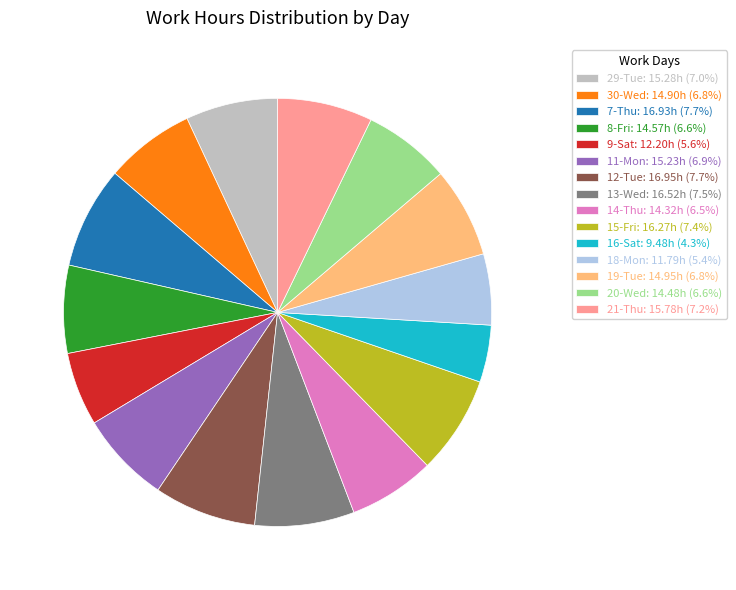

Does 14-Thu represent more than half of the total?

No